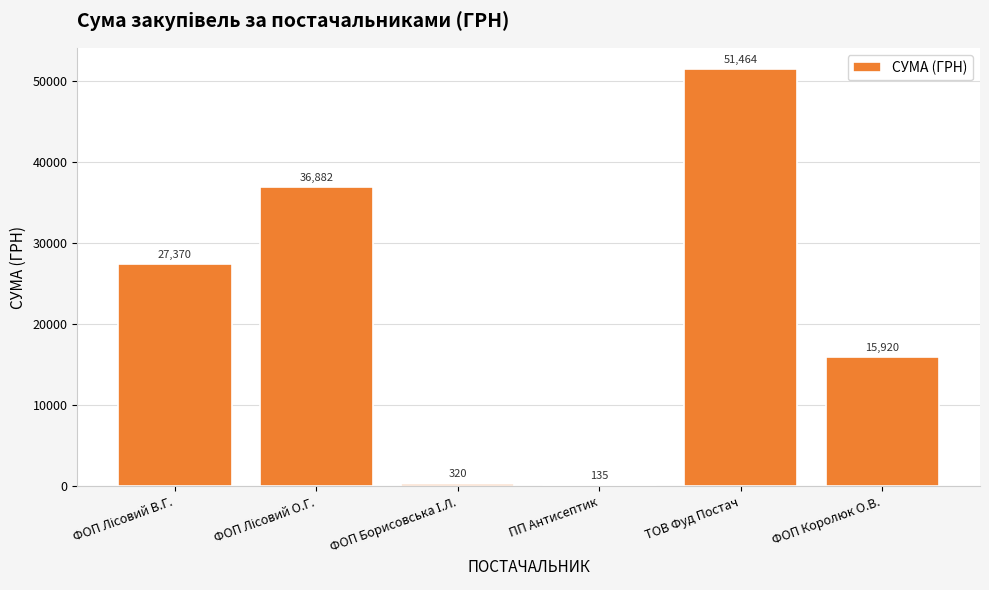

The chart shows a value of 51464.4 at ТОВ Фуд Постач. True or false?

True